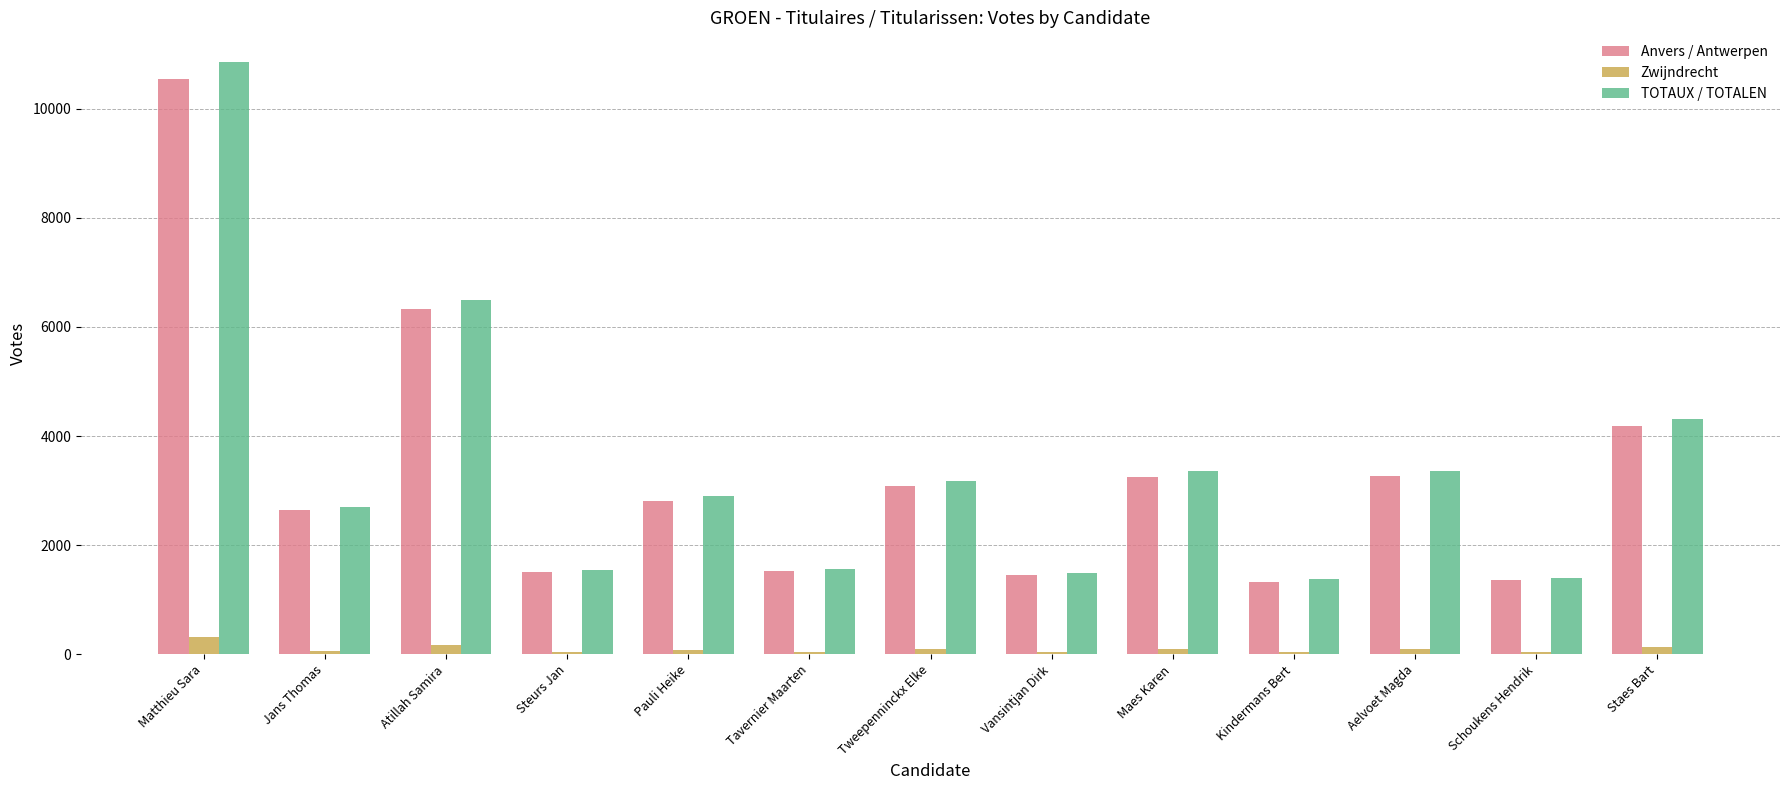

How many categories are shown in the chart?

13